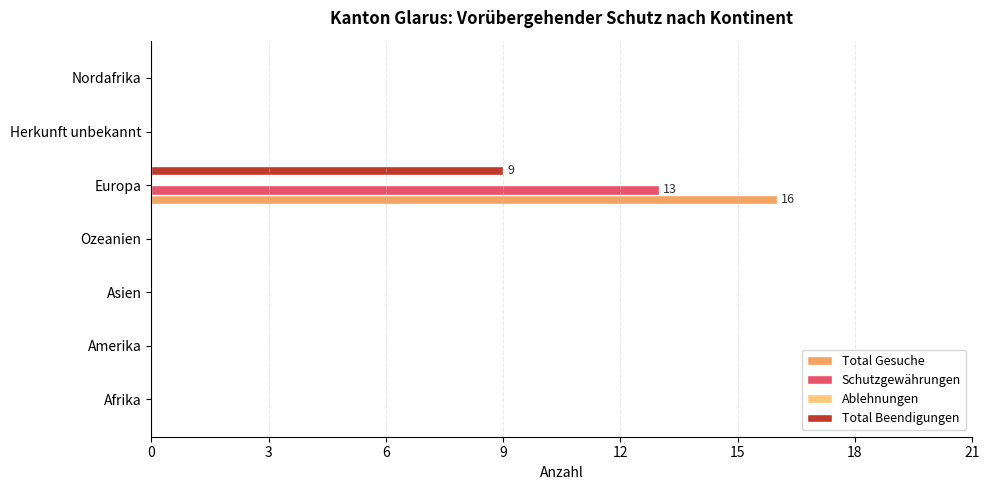

At which category is the sum across all series the highest?

Europa